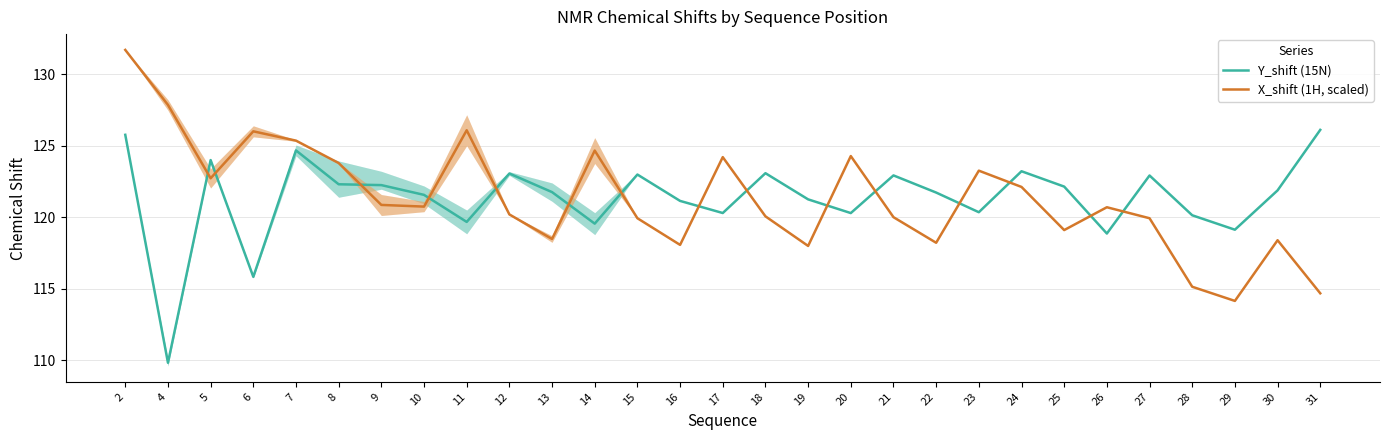

At 23, list the series in order from largest to smallest.

X_shift (1H, scaled), Y_shift (15N)